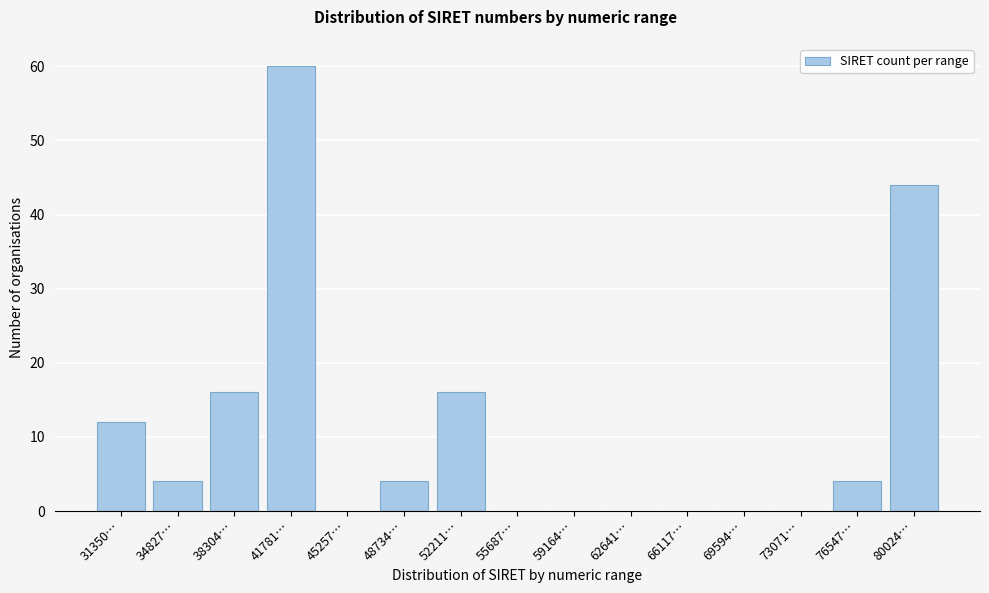

Reading left to right, what are all the values shown in this chart?

31350…=12	34827…=4	38304…=16	41781…=60	45257…=0	48734…=4	52211…=16	55687…=0	59164…=0	62641…=0	66117…=0	69594…=0	73071…=0	76547…=4	80024…=44